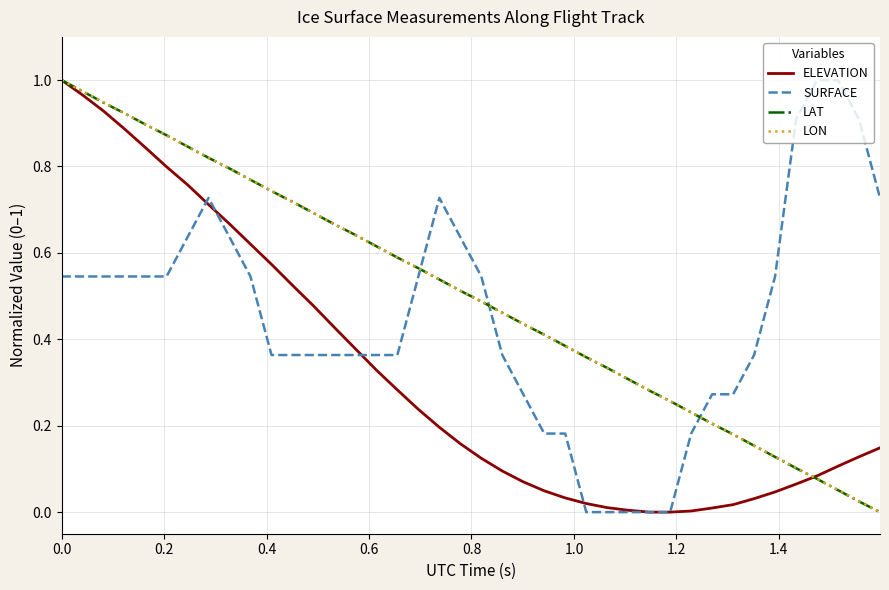

Which series ends up on top after the final intersection of SURFACE and LAT?

SURFACE